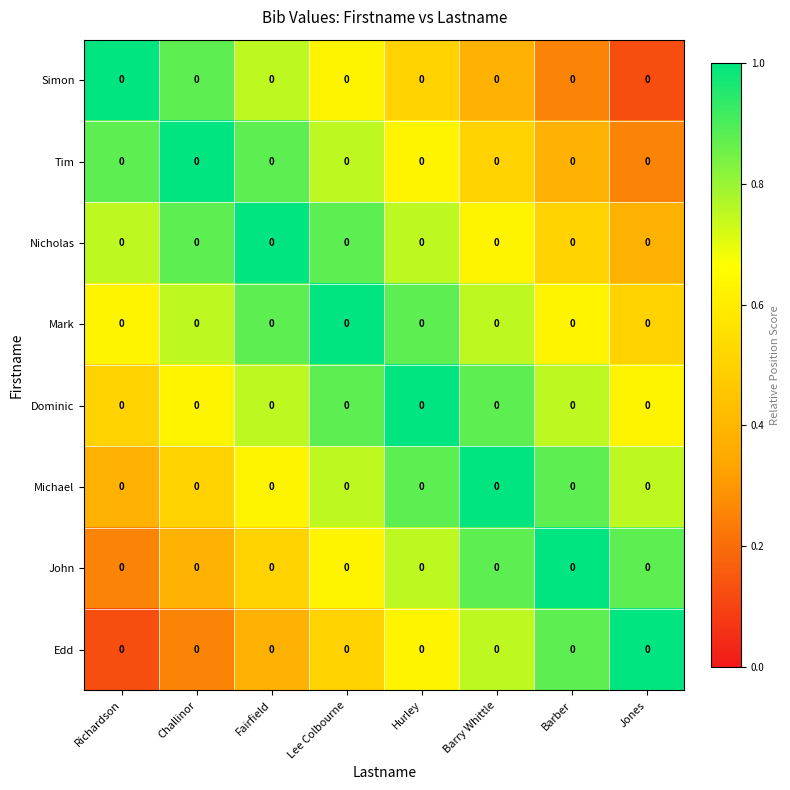

What is the difference between the second highest and minimum values in the Dominic series?

0.4